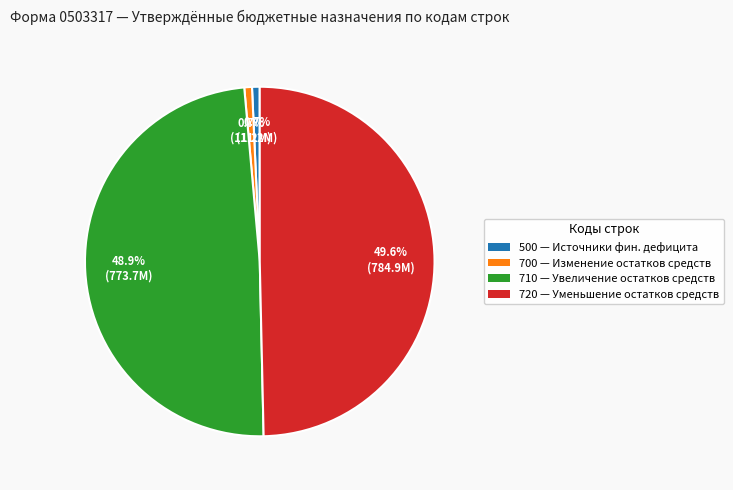

Count the number of slices in the pie.

4